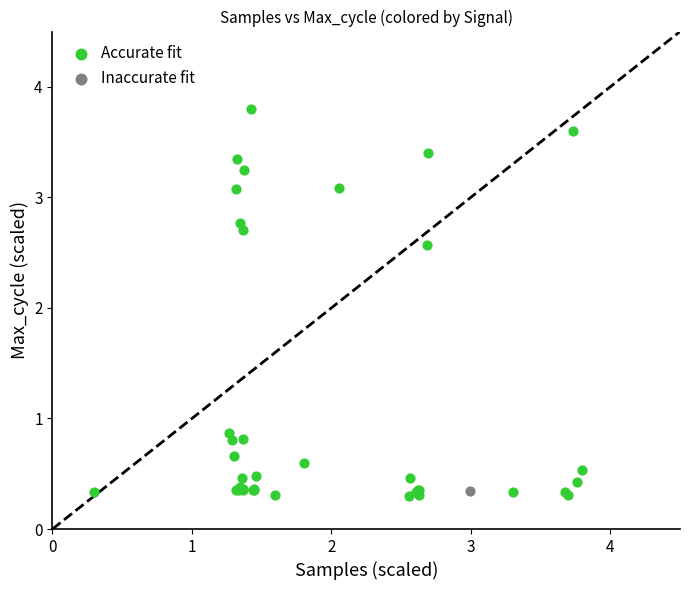

What are all the series names shown in the legend?

Accurate fit, Inaccurate fit